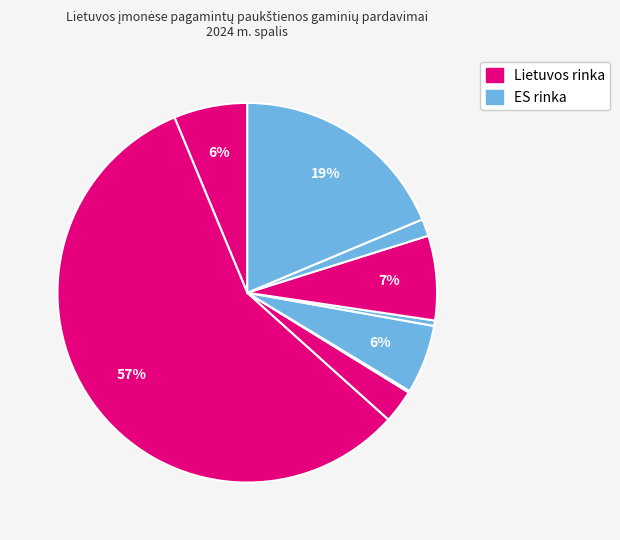

What is the smallest slice in the pie chart?

Užšaldyti nesukapoti viščiukai